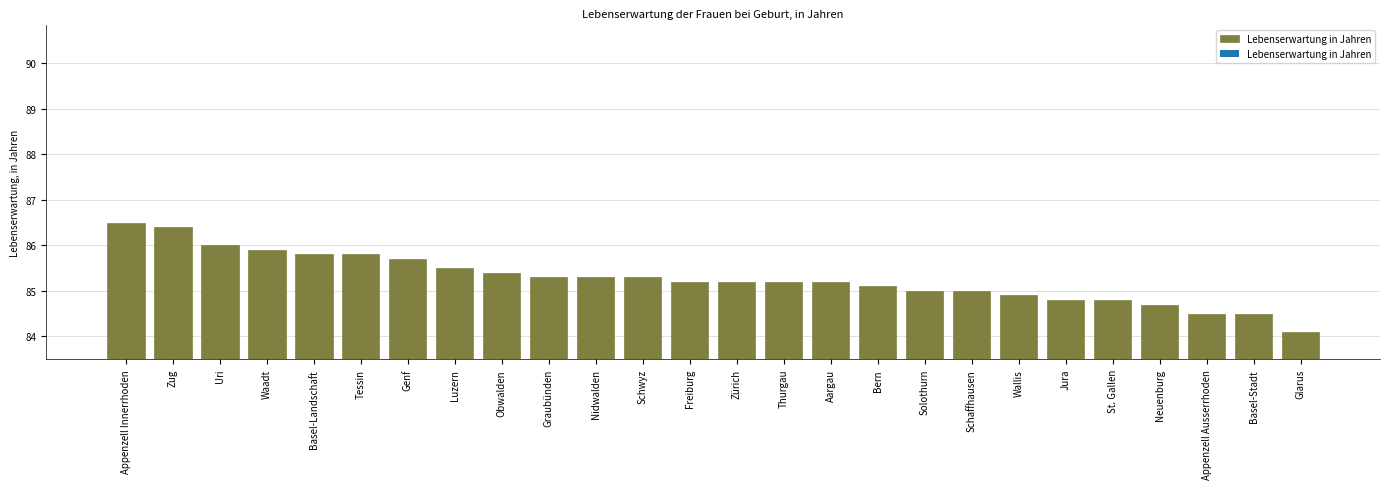

Reading left to right, what are all the values shown in this chart?

86.5	86.4	86.0	85.9	85.8	85.8	85.7	85.5	85.4	85.3	85.3	85.3	85.2	85.2	85.2	85.2	85.1	85.0	85.0	84.9	84.8	84.8	84.7	84.5	84.5	84.1